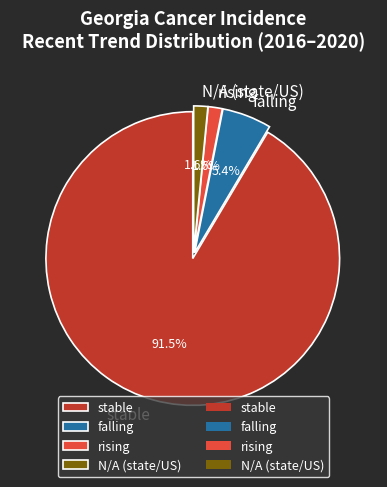

Is there any slice that represents more than half of the pie?

Yes